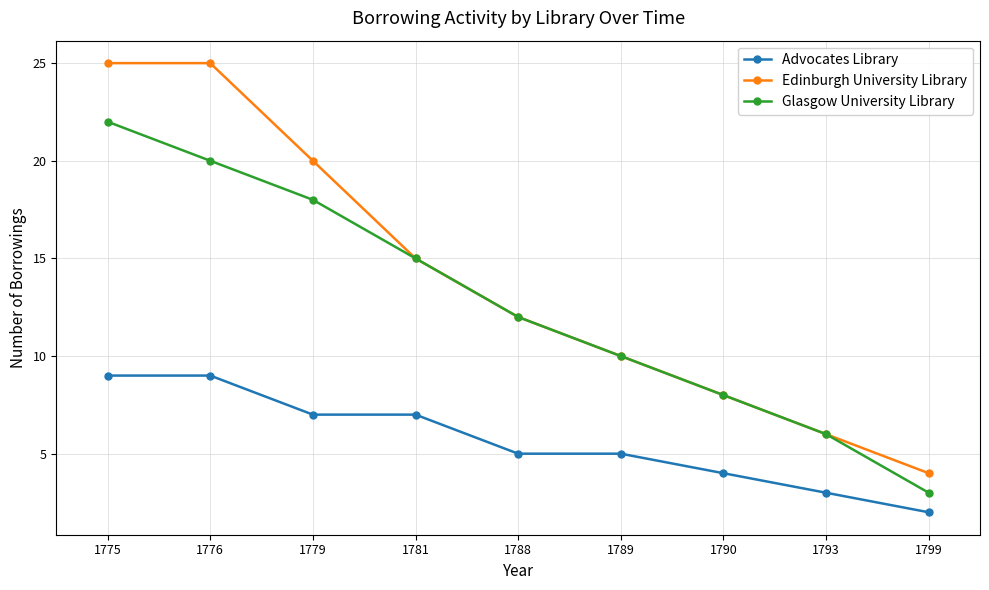

Rank the series by their maximum value, from highest to lowest.

Edinburgh University Library, Glasgow University Library, Advocates Library